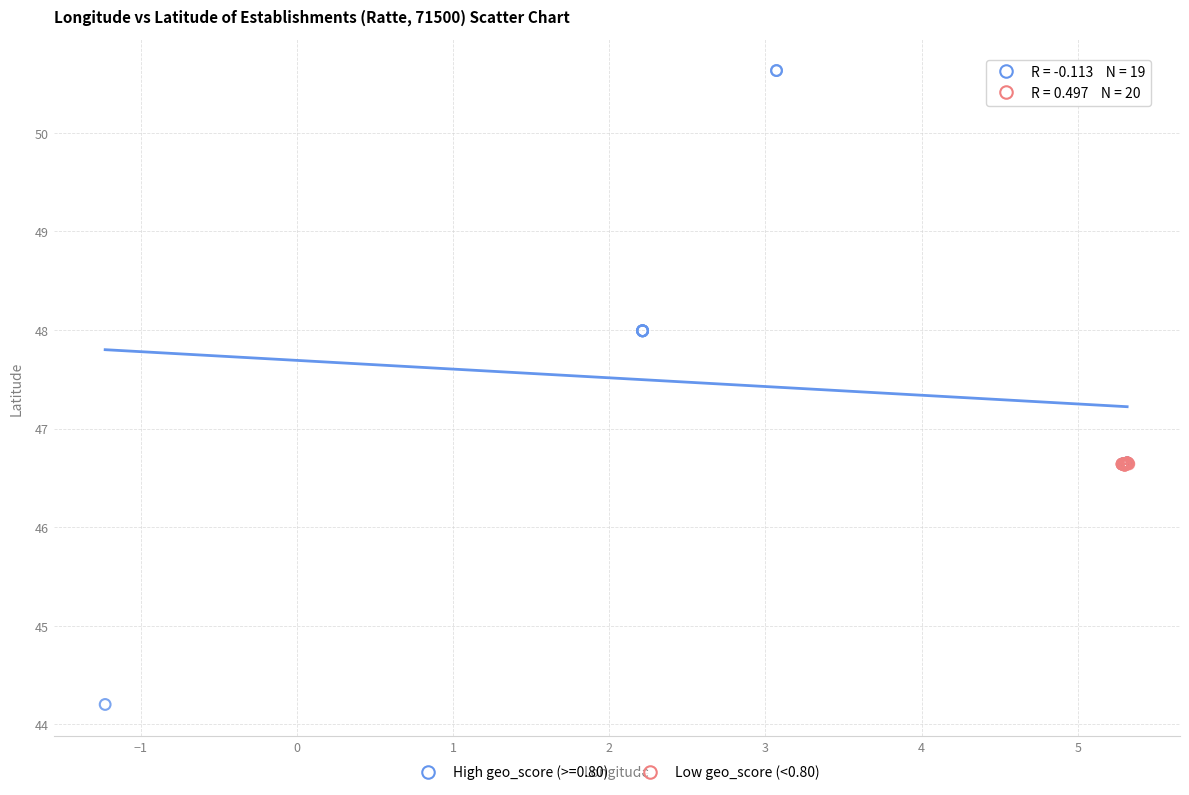

Which series reaches the minimum Y coordinate?

High geo_score (>=0.80)